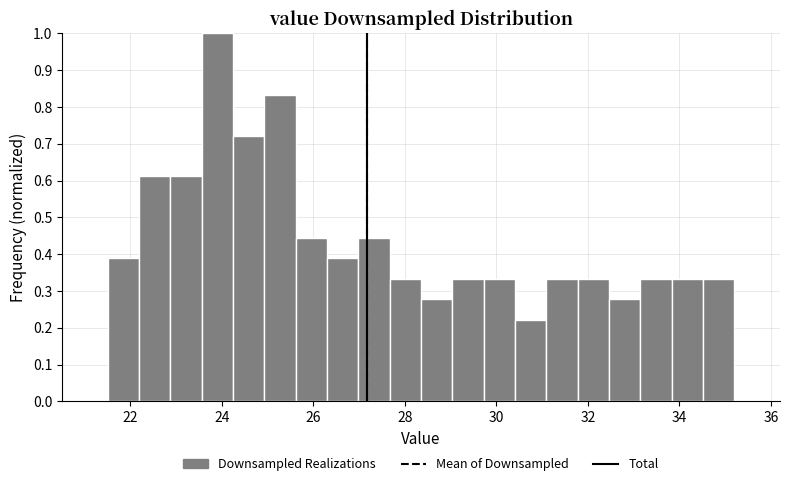

Read against the x-axis, roughly where is the centre of the tallest bar?

23.8